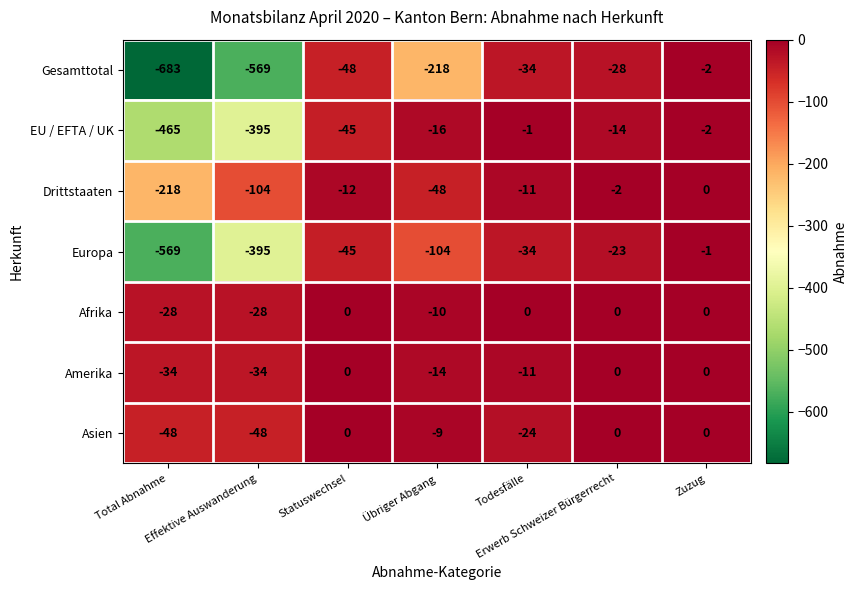

Which series has the widest spread of values?

Gesamttotal